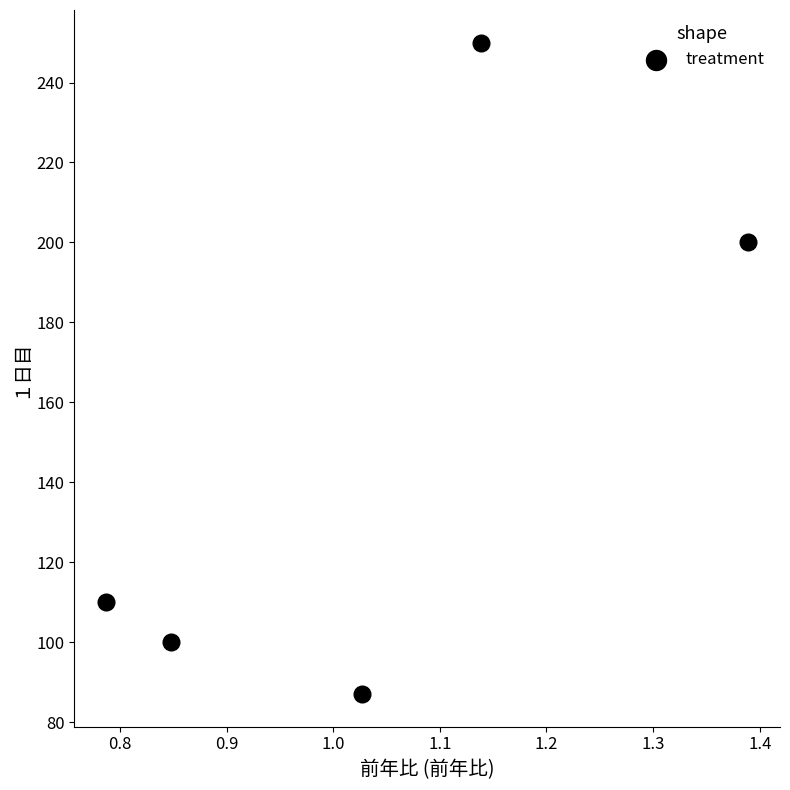

What Y value in the scatter plot is closest to 168?

200